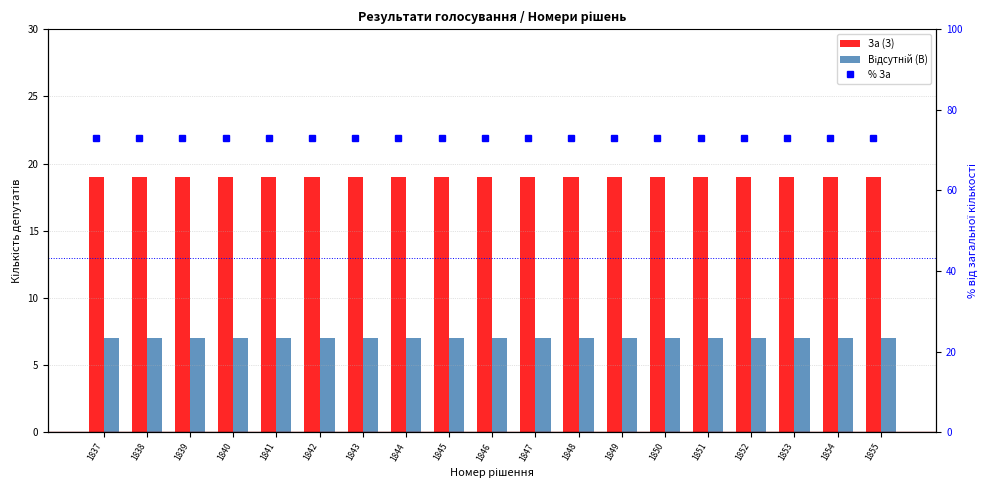

How many categories are shown in the chart?

19